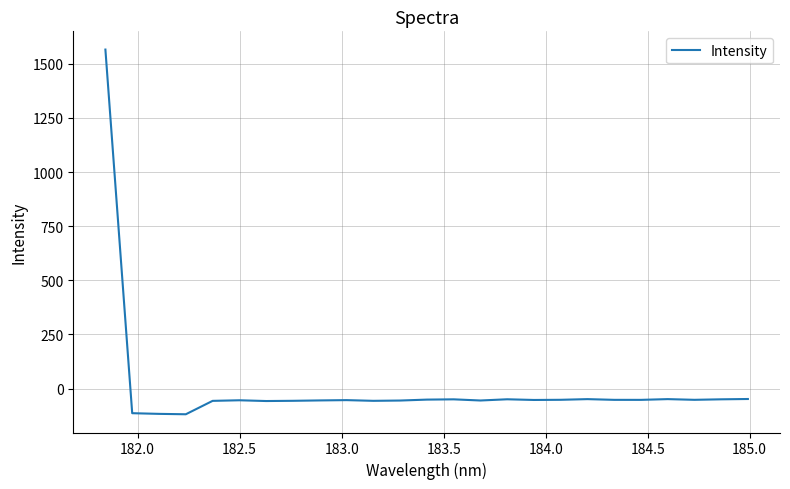

How many lines are shown in the chart?

1